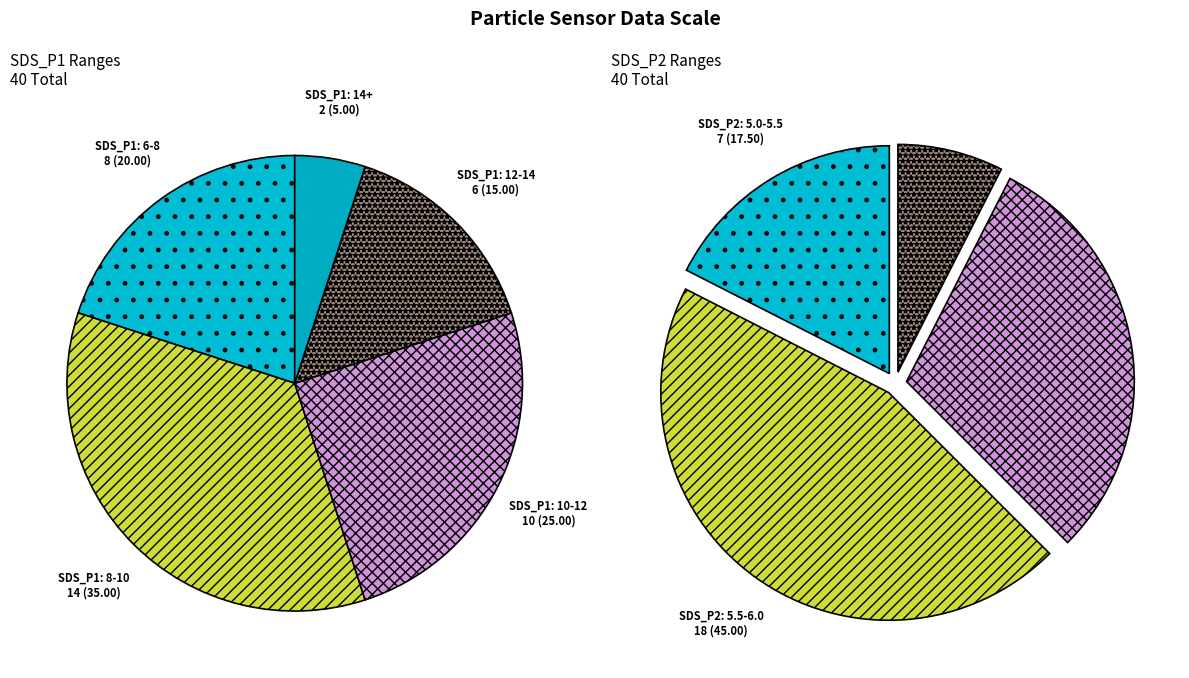

Is the sum of 18 and 28 greater than half?

No